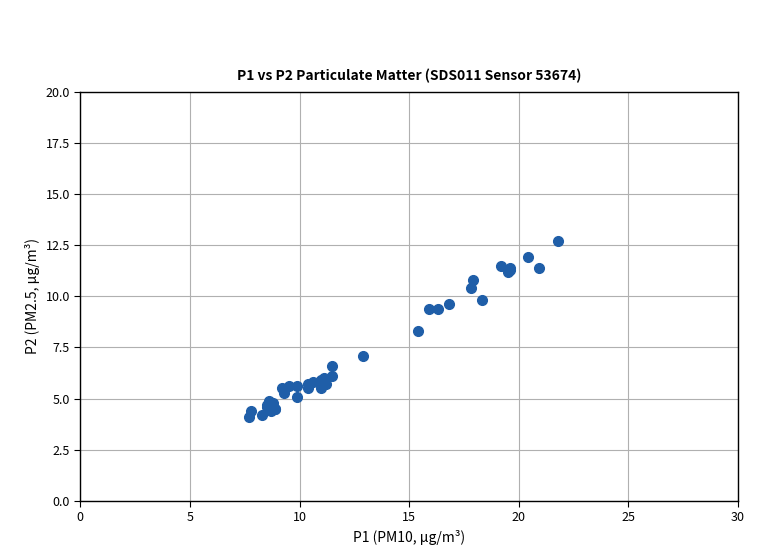

What Y value in the scatter plot is closest to 8?

8.3